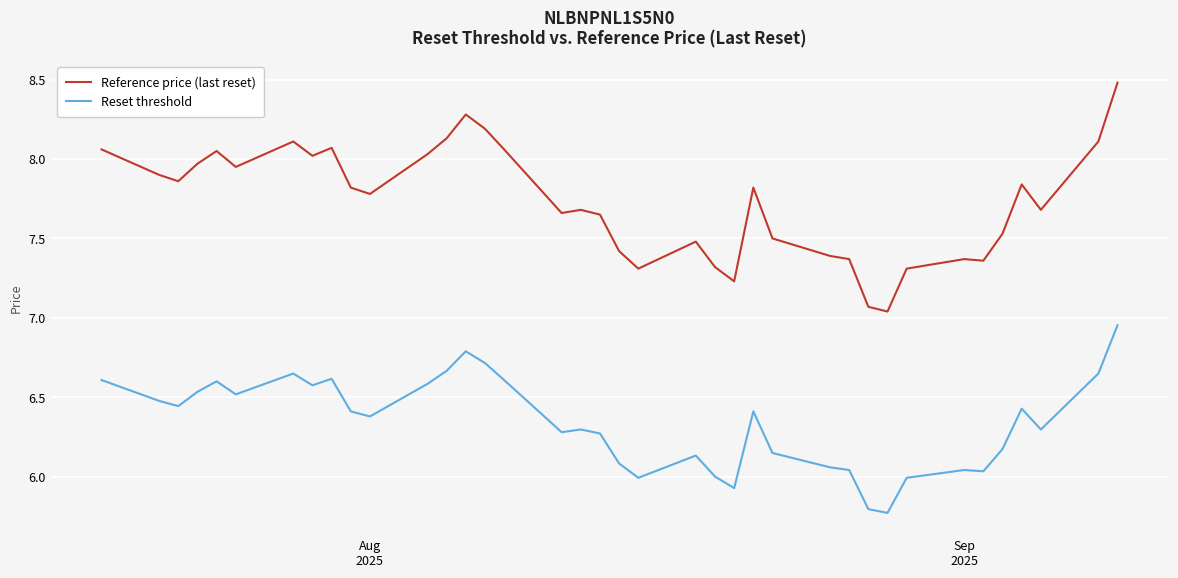

What is the highest value of the Reference price (last reset) series?

8.5